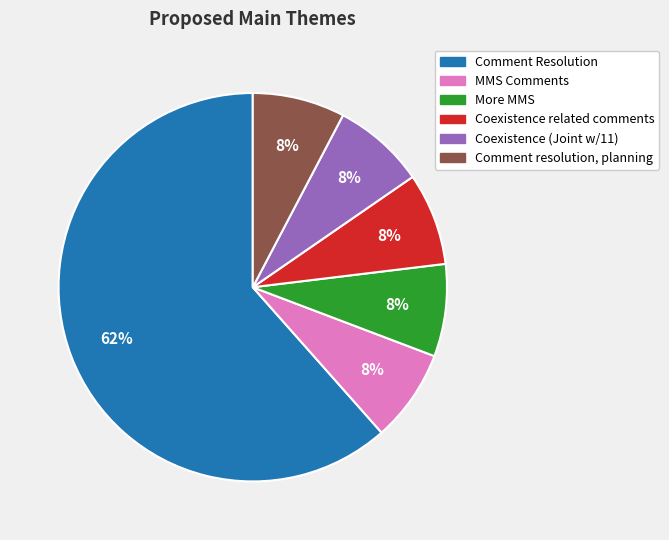

Approximately how many times larger is the value at MMS Comments compared to Coexistence related comments?

1.0